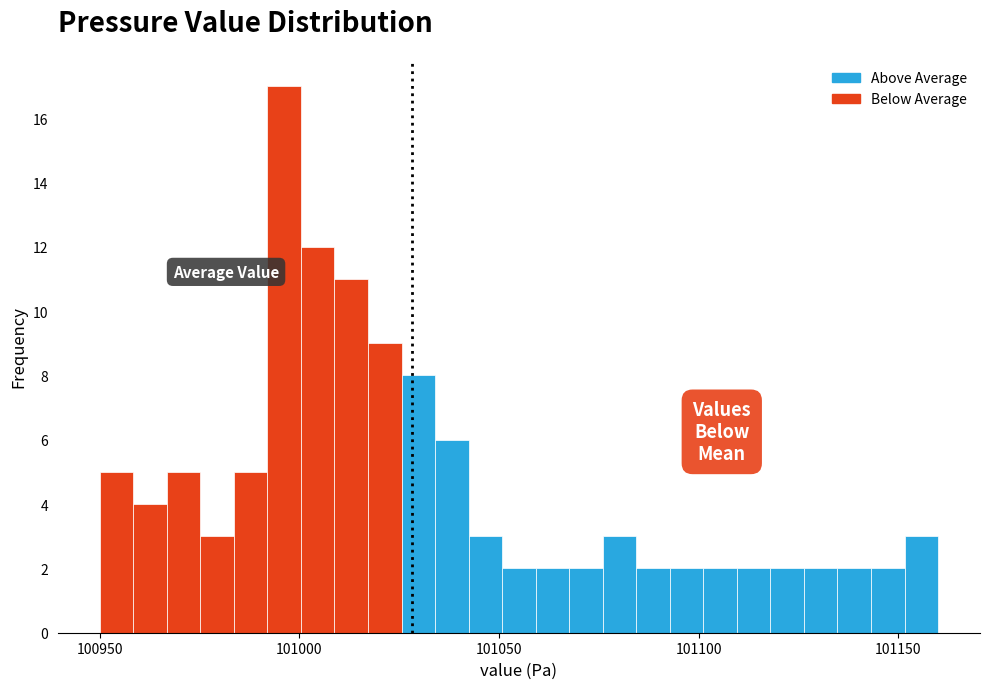

Around what value on the x-axis is the tallest bar? Give the approximate position of its centre, as read against the axis.

100995